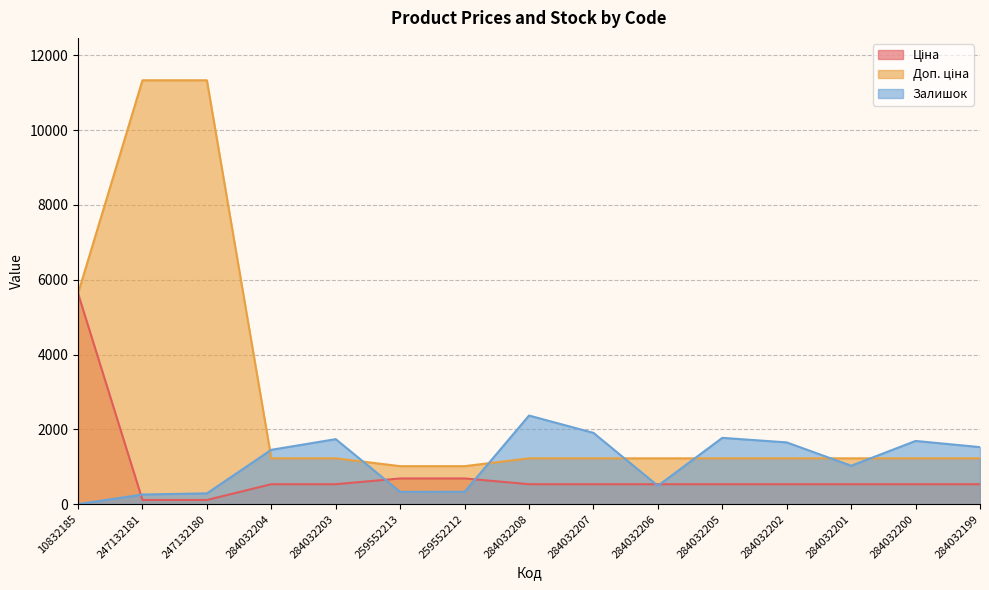

Which series has the largest range (max minus min)?

Доп. ціна